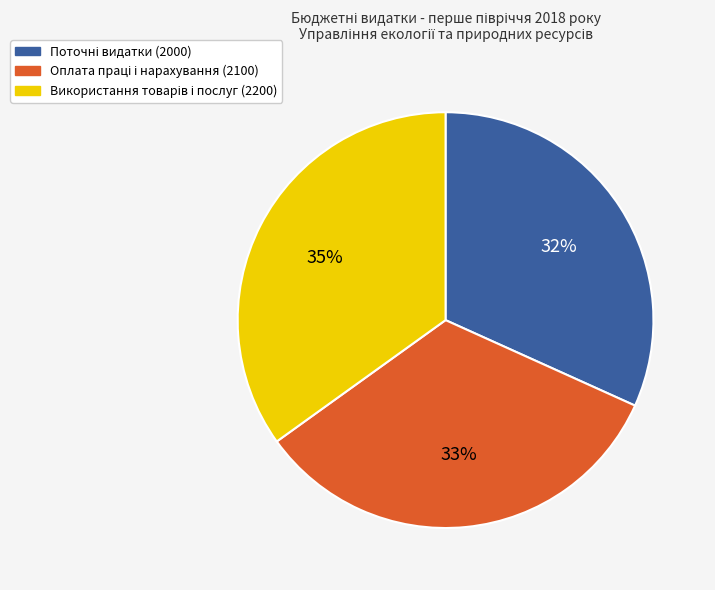

Is there a majority slice in this chart?

No